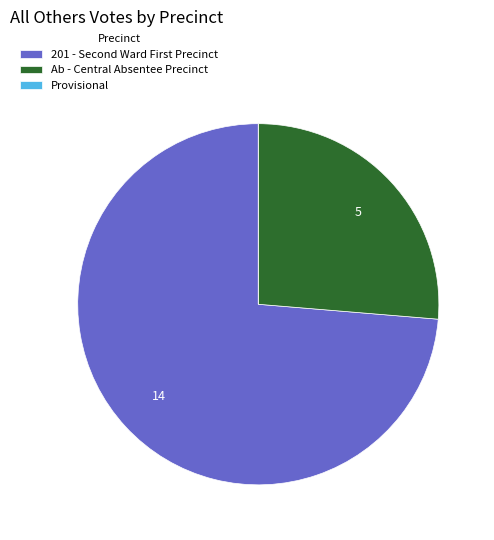

True or false: Ab - Central Absentee Precinct accounts for 39% of the total.

False